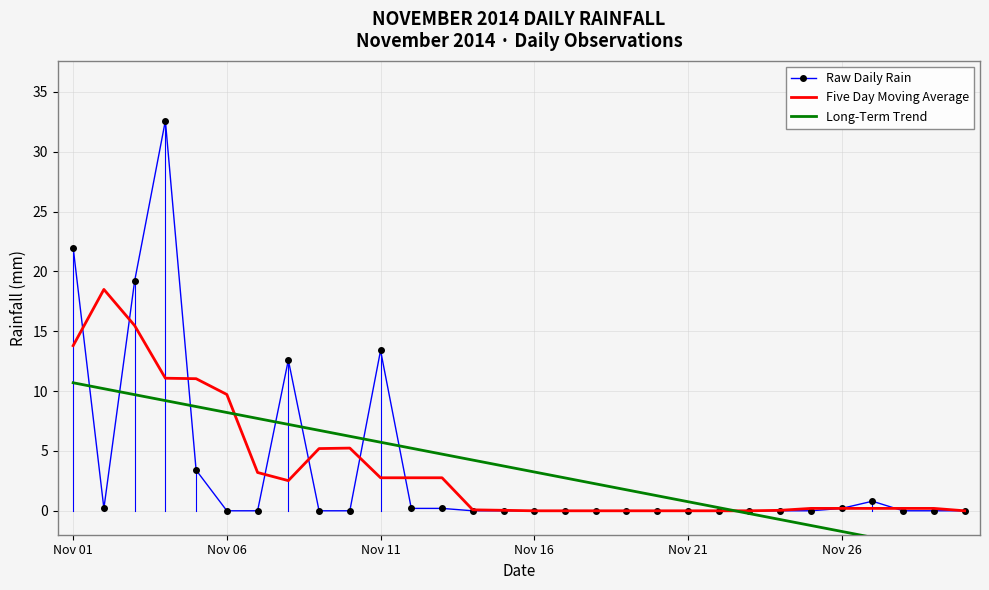

Where is Five Day Moving Average nearest to the value 9?

Nov 06